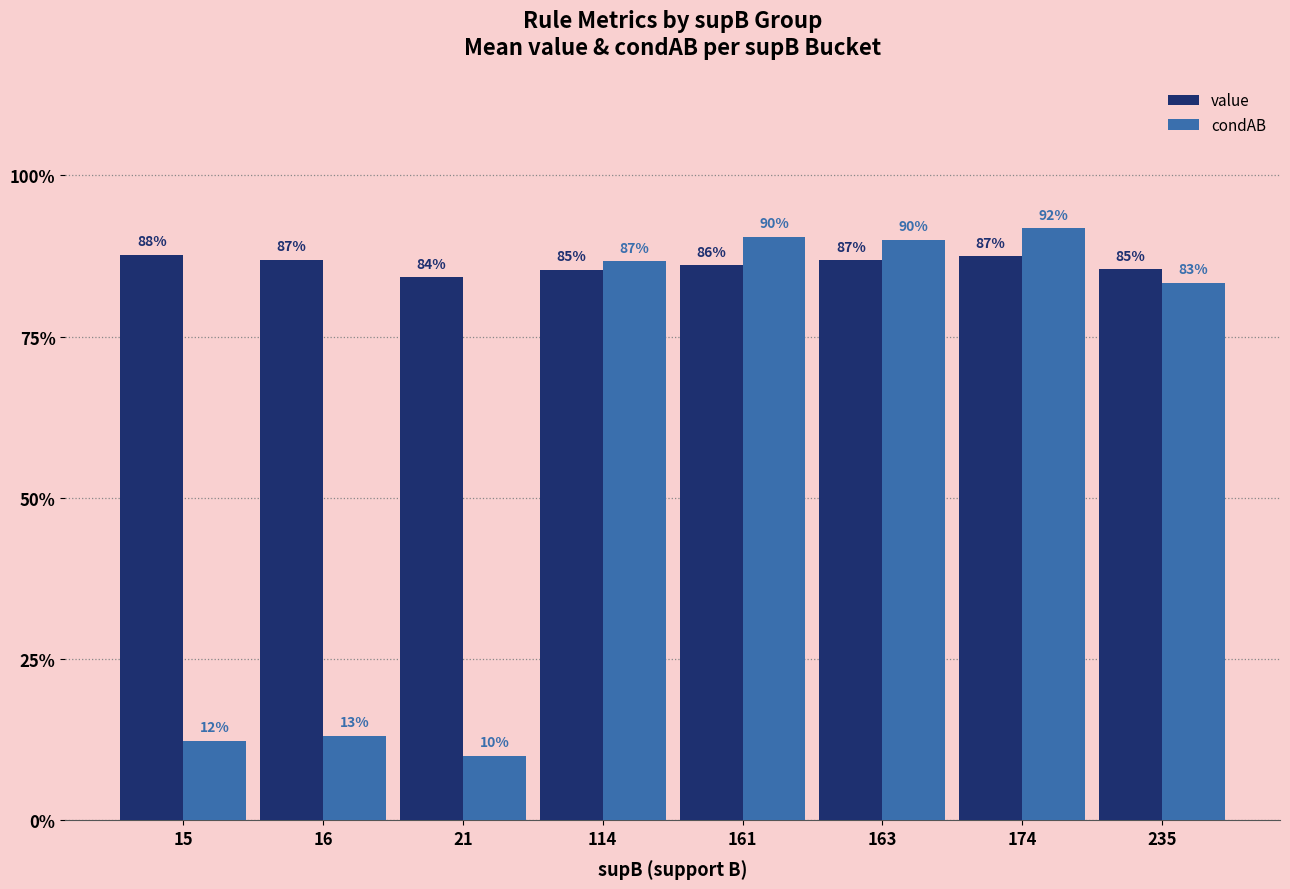

What are all the series names shown in the legend?

value, condAB